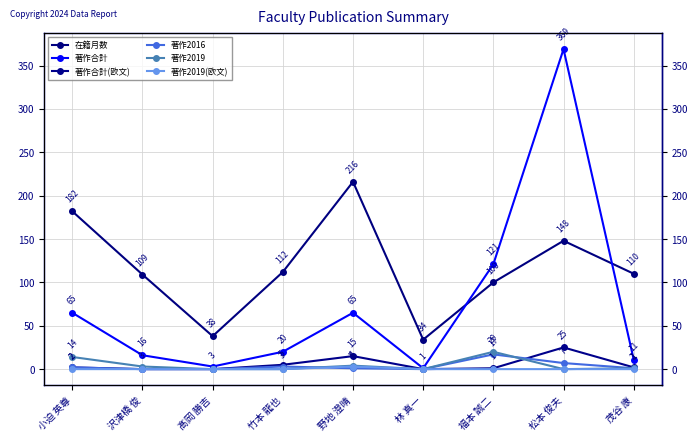

What position from the left is 福本 誠二?

7